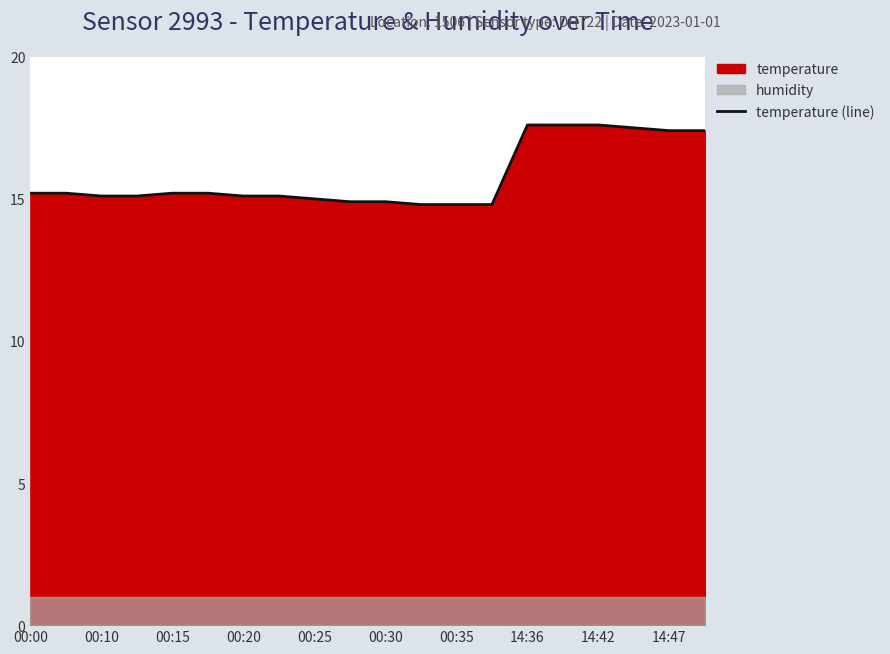

How many lines are shown in the chart?

1